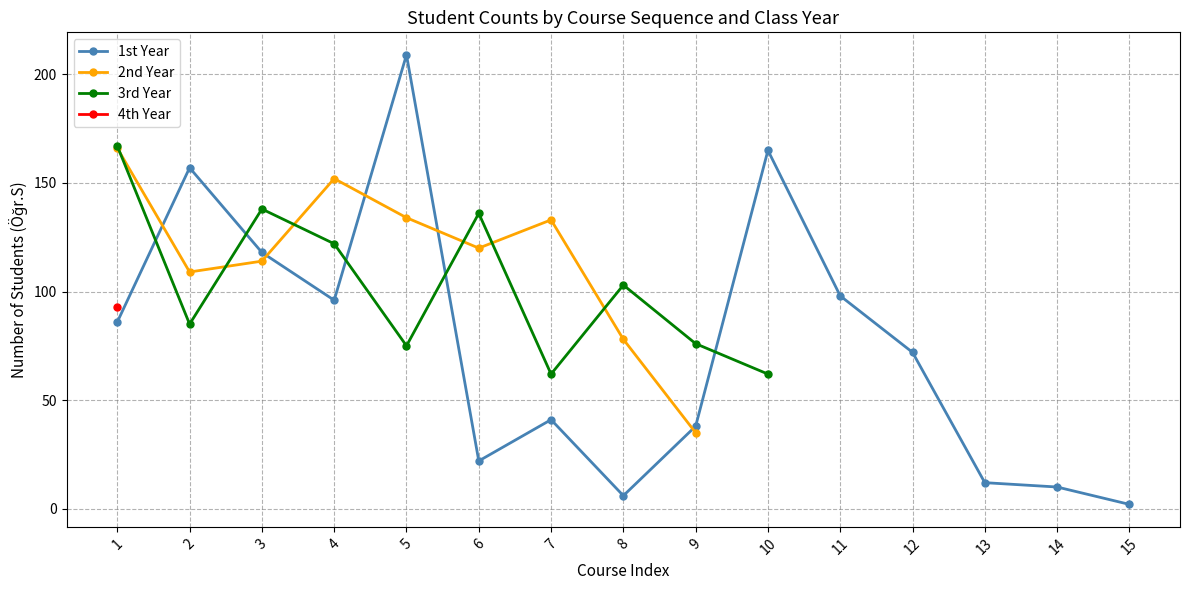

At which category is the sum across all series the highest?

1